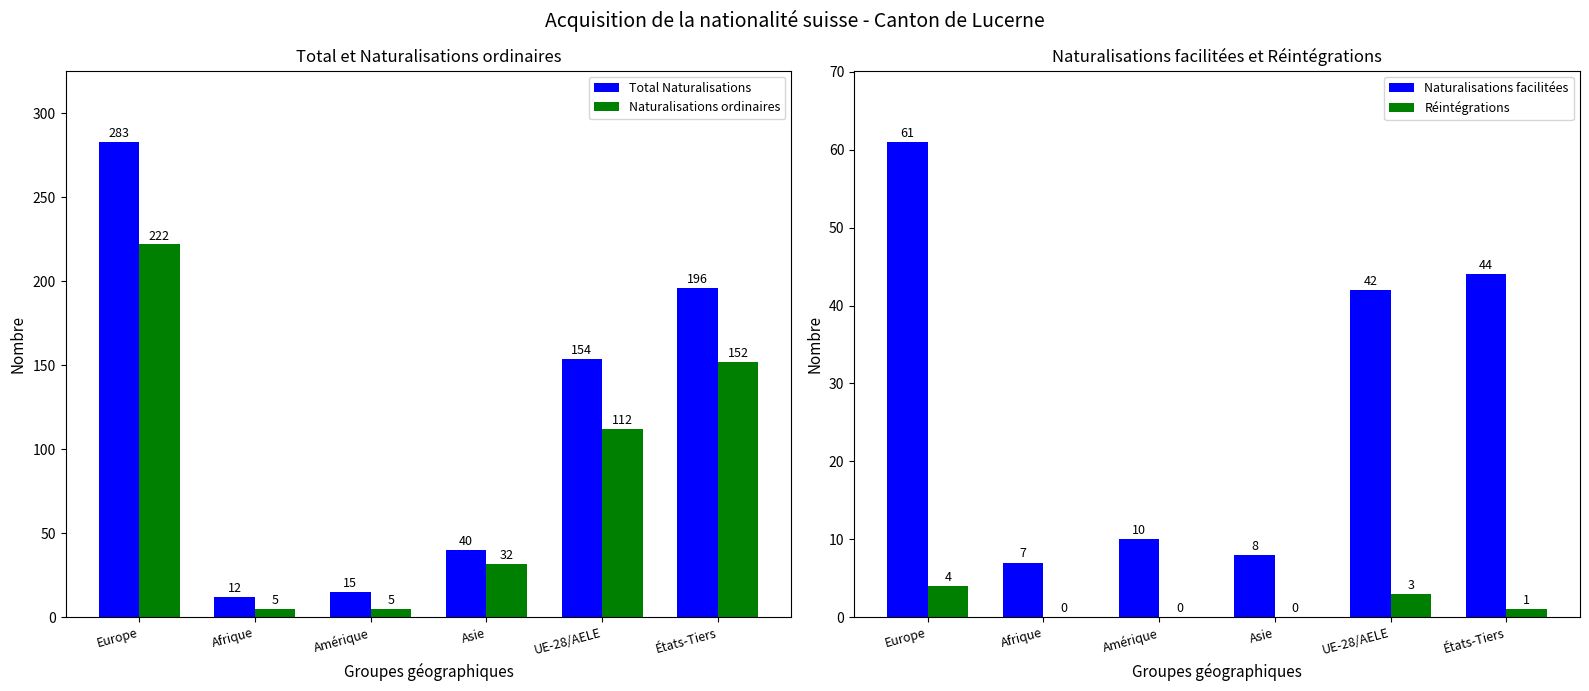

At which label does Naturalisations ordinaires first exceed 112?

Europe